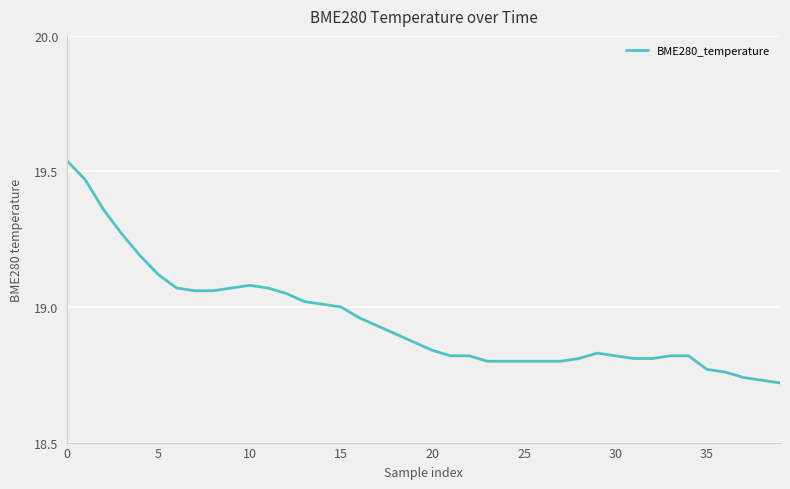

What is the difference between the maximum and minimum values?

0.8